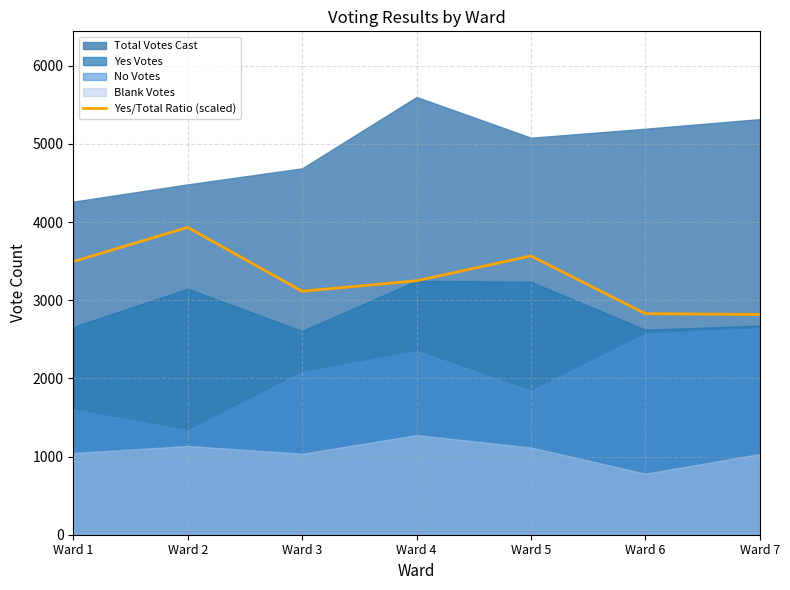

What is the average value?

3286.1